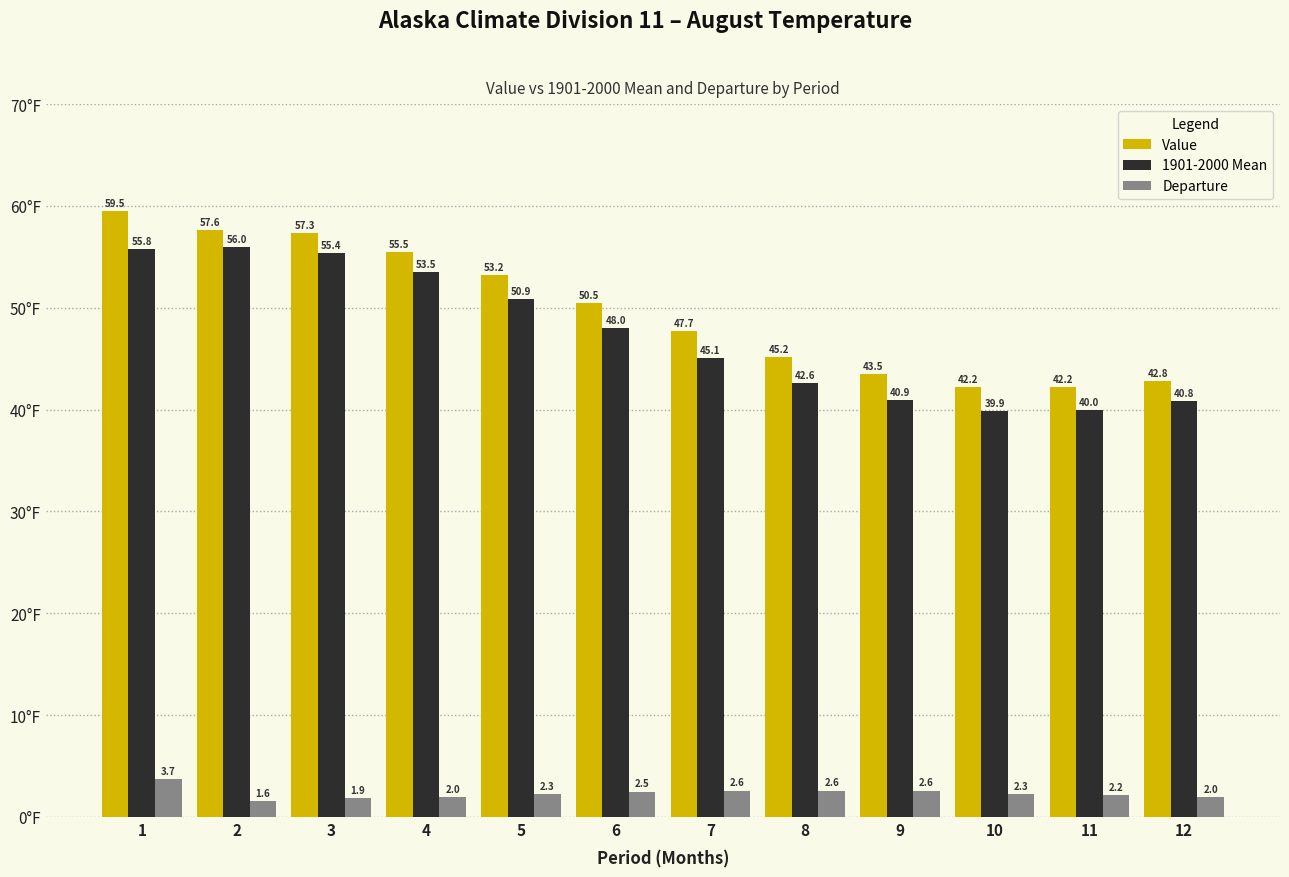

What is the value of the 1901-2000 Mean bar at the 12th from the left?

40.8